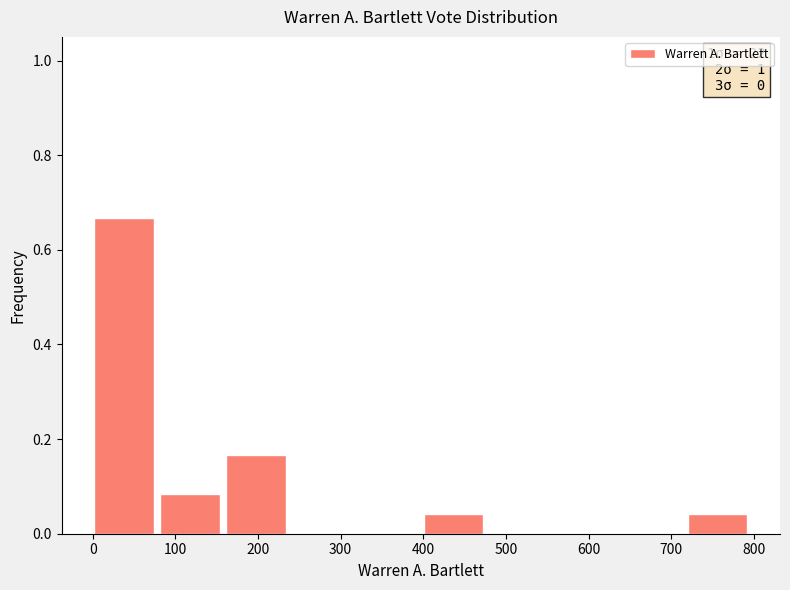

Which range on the x-axis has the tallest bar?

0 to 80